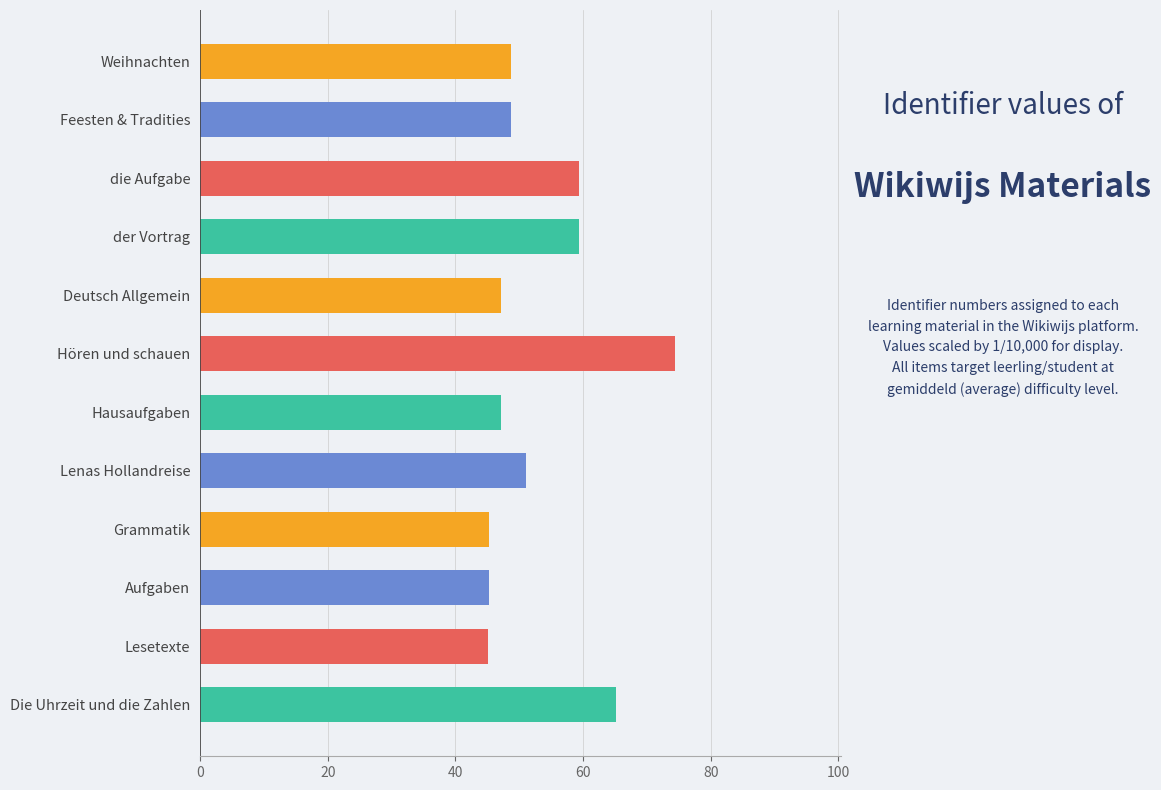

Which has a higher value, Lesetexte or die Aufgabe?

die Aufgabe